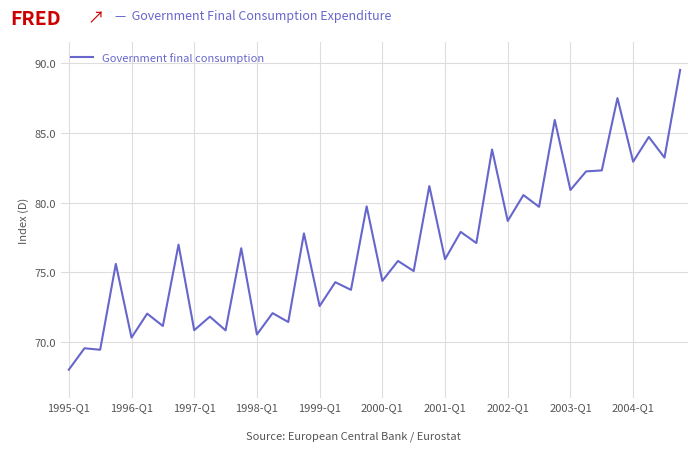

What is the difference between the maximum and minimum values?

21.4